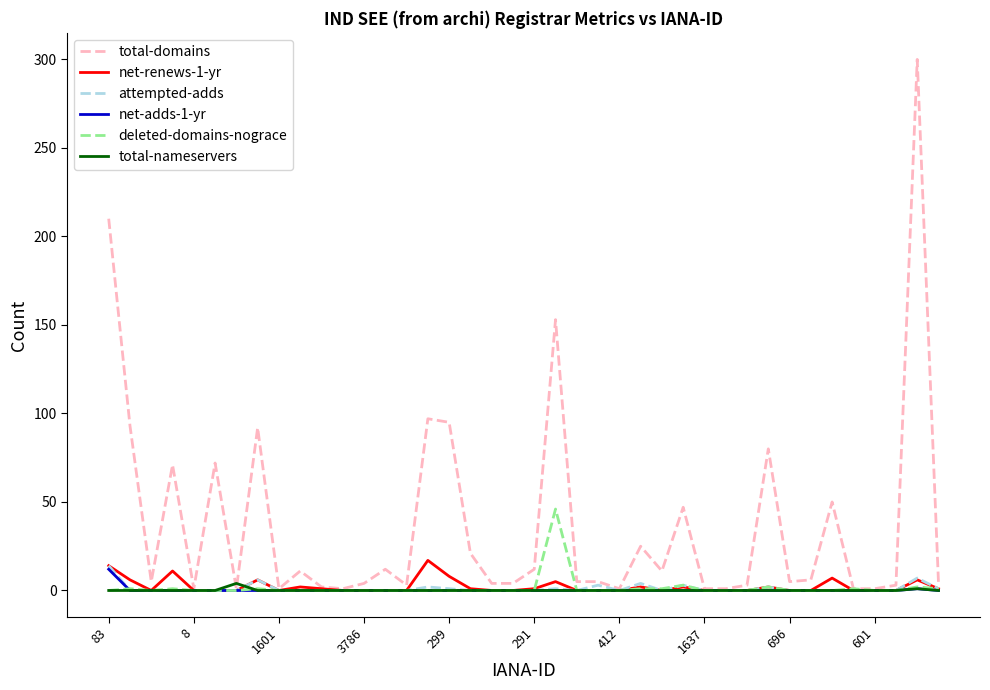

What are all the series names shown in the legend?

total-domains, net-renews-1-yr, attempted-adds, net-adds-1-yr, deleted-domains-nograce, total-nameservers